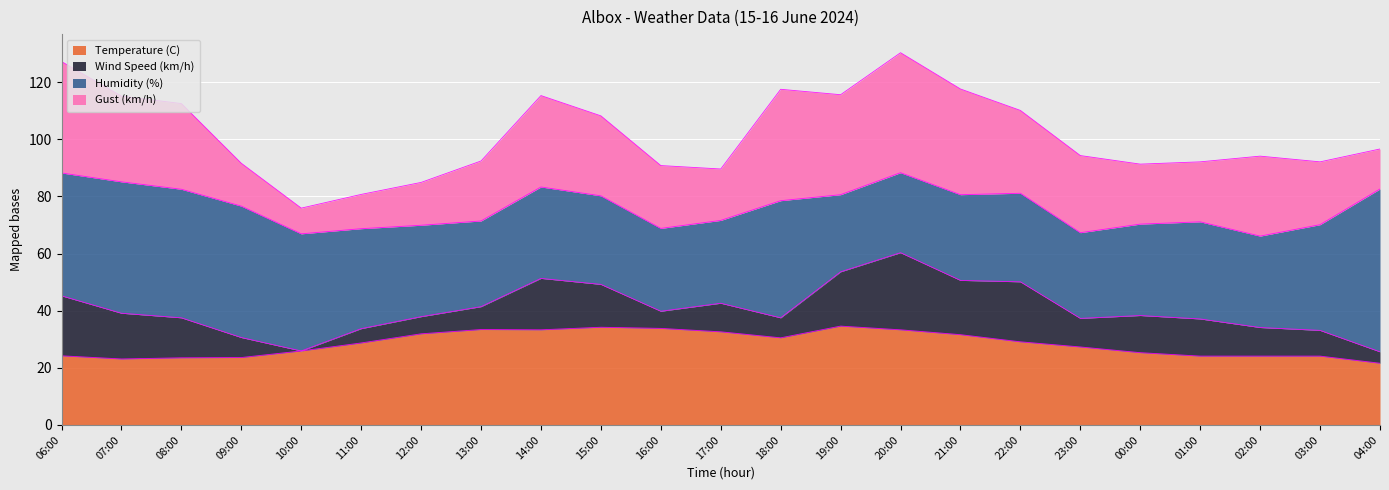

Does the chart display data point markers on the line(s)?

No